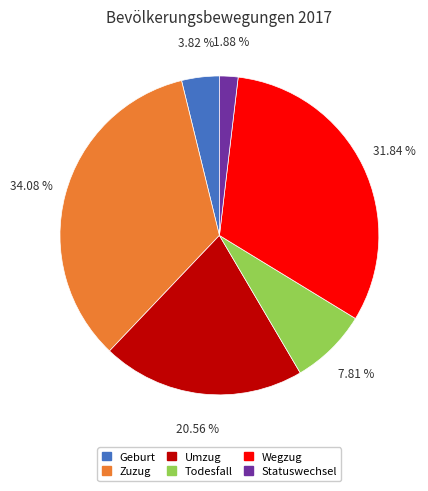

To the nearest percent, what is the difference between the Todesfall and Wegzug slice percentages?

24%